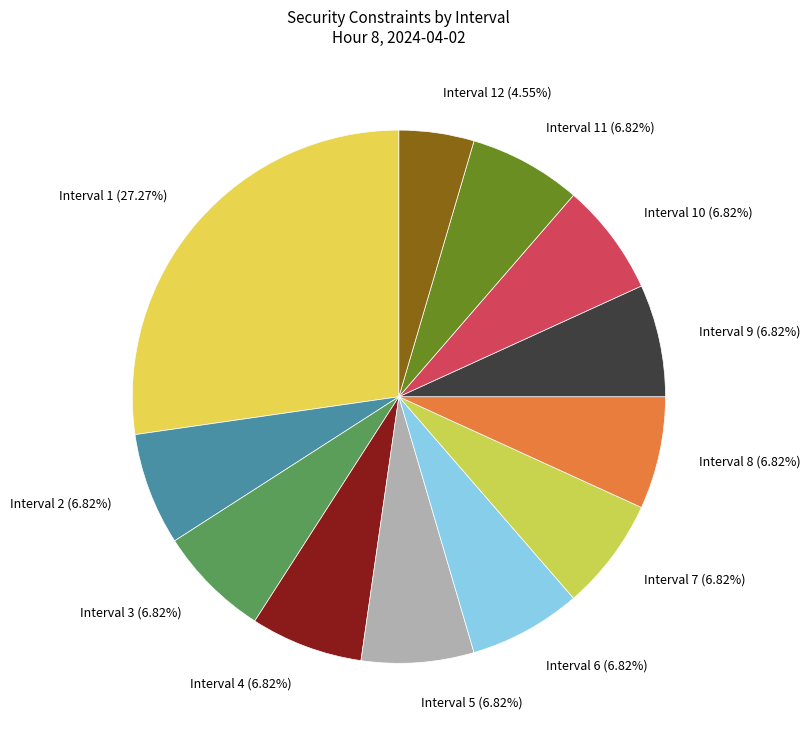

What is the ratio of the value at Interval 2 (6.82%) to the value at Interval 12 (4.55%)?

1.5